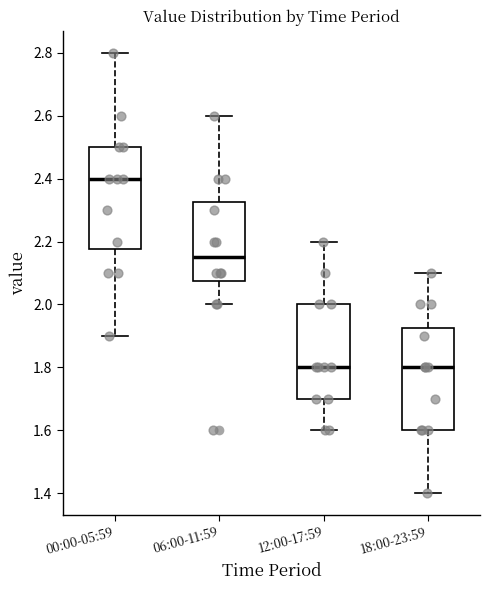

Reading left to right, read every box against the y-axis: the position of its median line, the range the box covers, and the ends of its whiskers. The values are not printed on the chart, so give them approximately, as read against the axis.

00:00-05:59: median 2.40, box 2.18 to 2.50, whiskers 1.90 to 2.80
06:00-11:59: median 2.16, box 2.08 to 2.32, whiskers 2.00 to 2.60
12:00-17:59: median 1.80, box 1.70 to 2.00, whiskers 1.60 to 2.20
18:00-23:59: median 1.80, box 1.60 to 1.92, whiskers 1.40 to 2.10